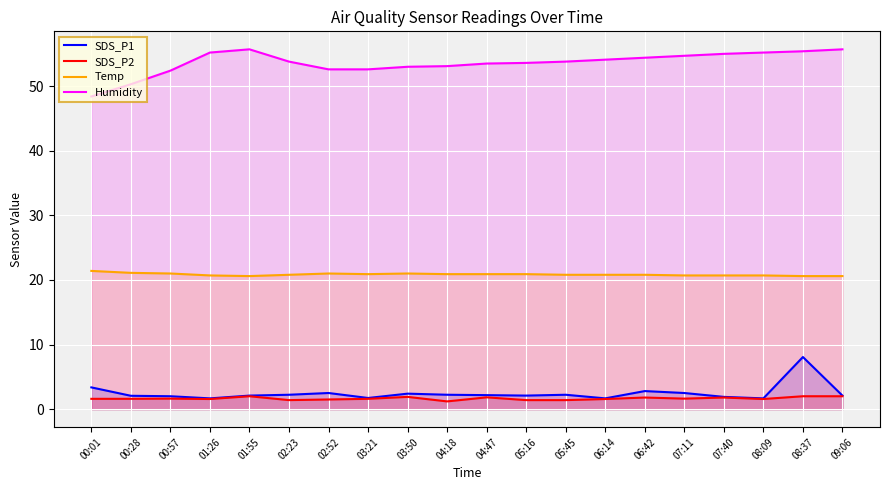

Between 04:18 and 04:47, which series saw the biggest shift?

SDS_P2